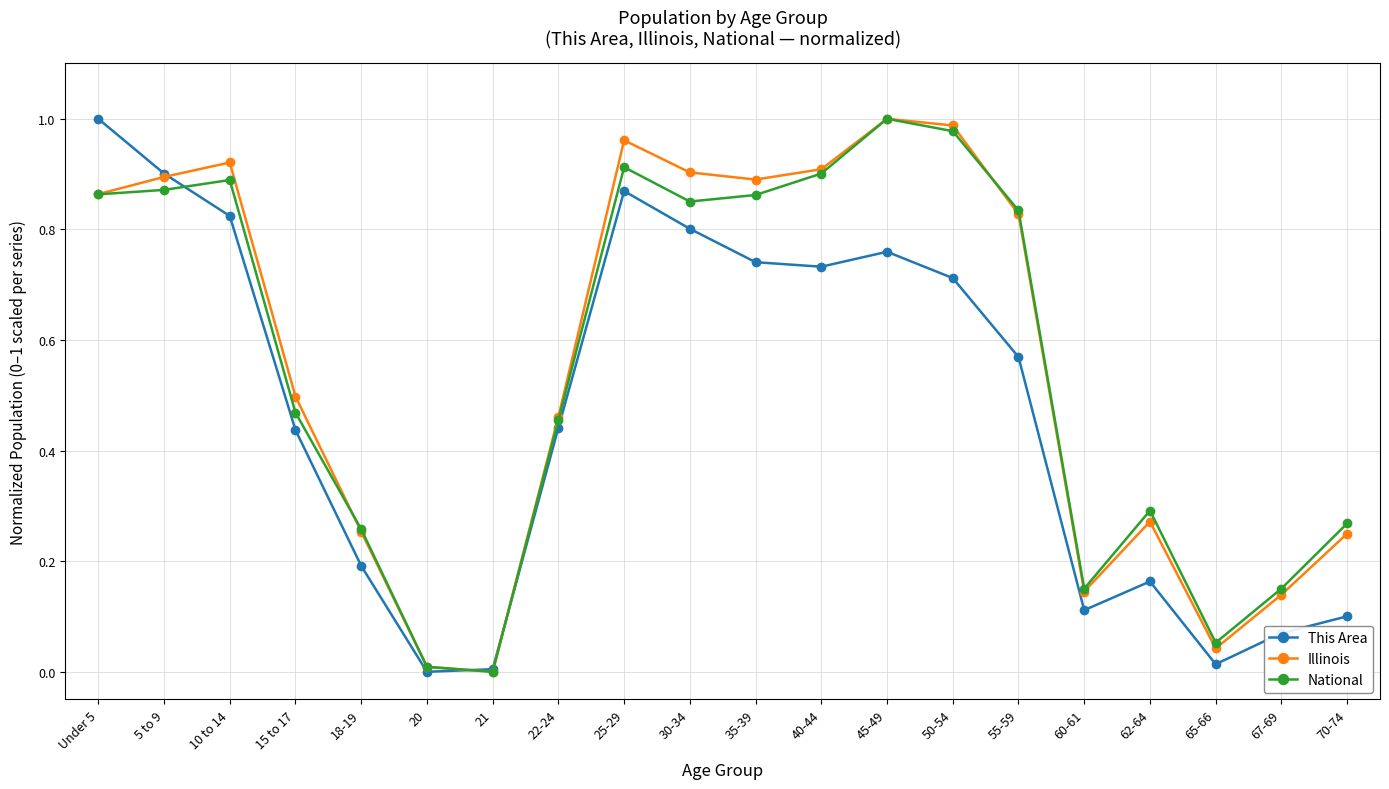

True or false: This Area has more than 0 points higher than both neighbors.

True